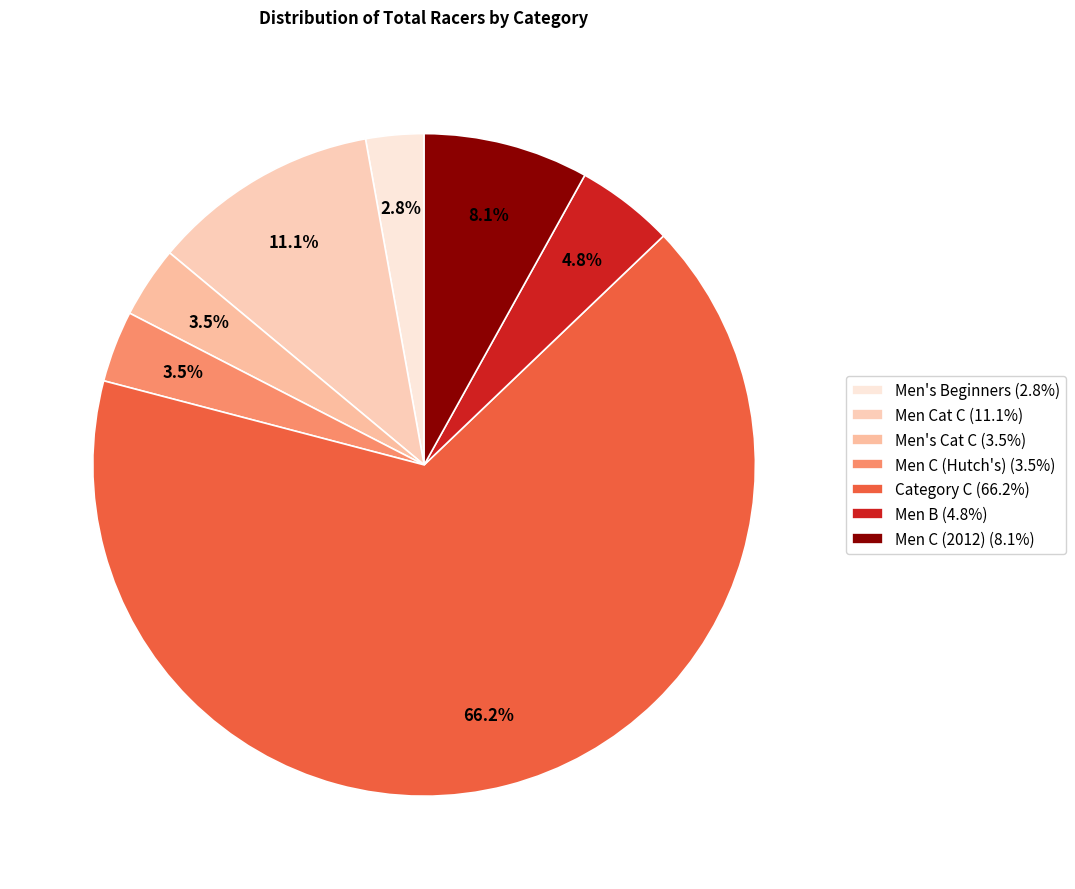

Which category has the biggest portion of the pie?

Category C